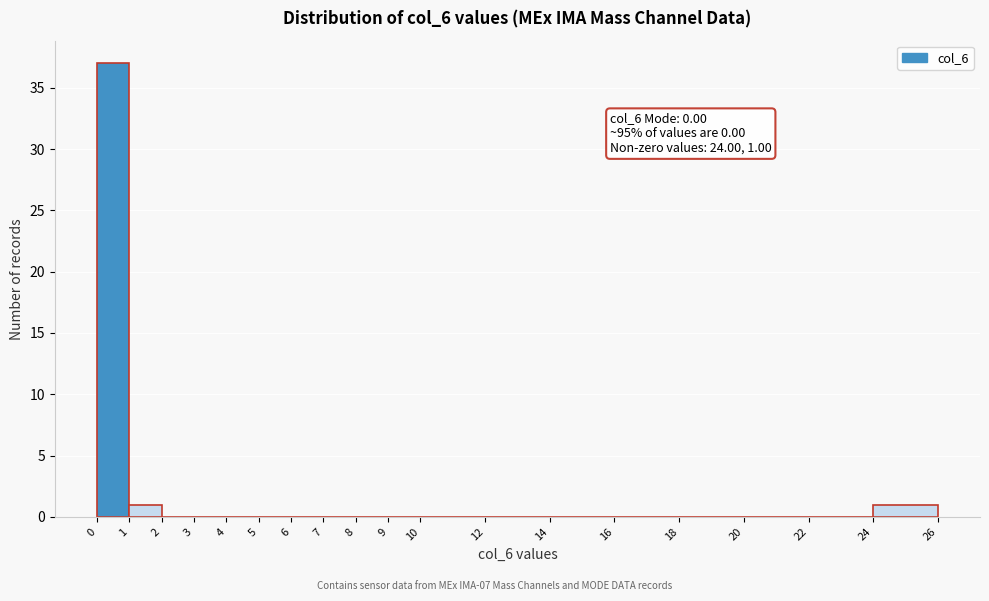

Which range on the x-axis has the tallest bar?

0 to 1